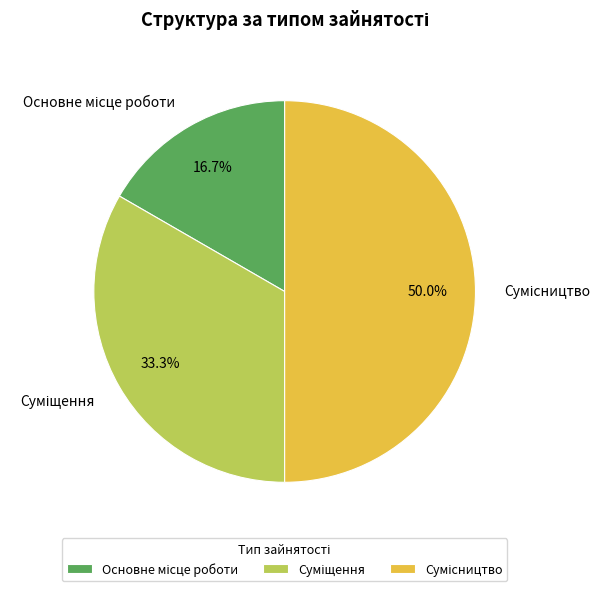

To the nearest percent, what is the average slice percentage?

33%